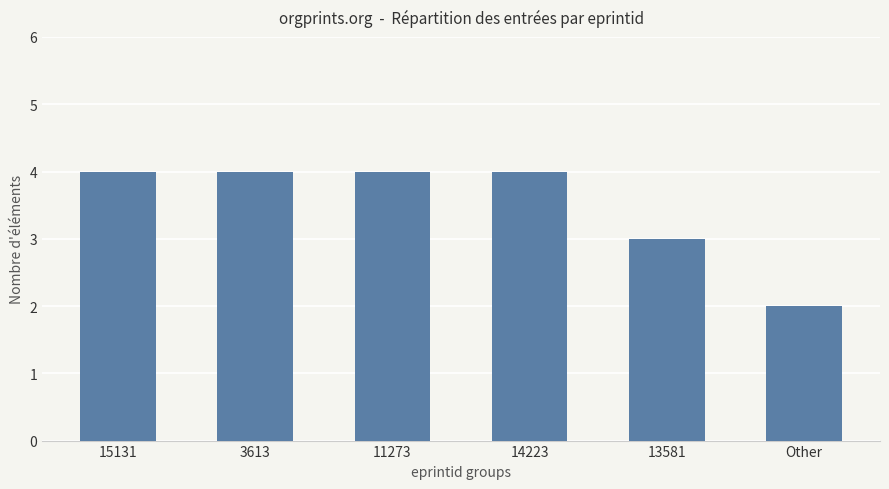

What position from the left is 14223?

4